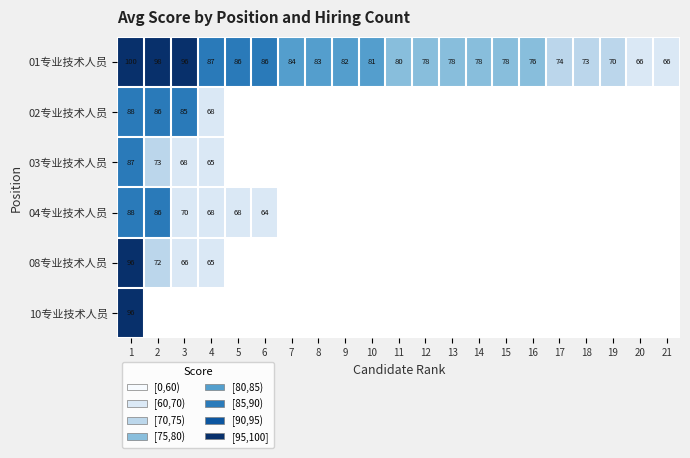

Is it true that 03专业技术人员 equals 132.5 at 1?

False